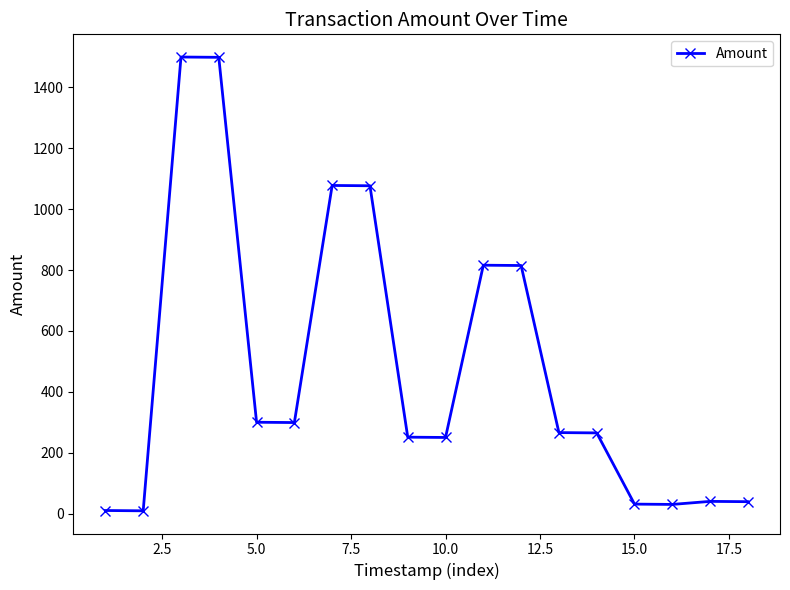

What is the sum of all values?

8575